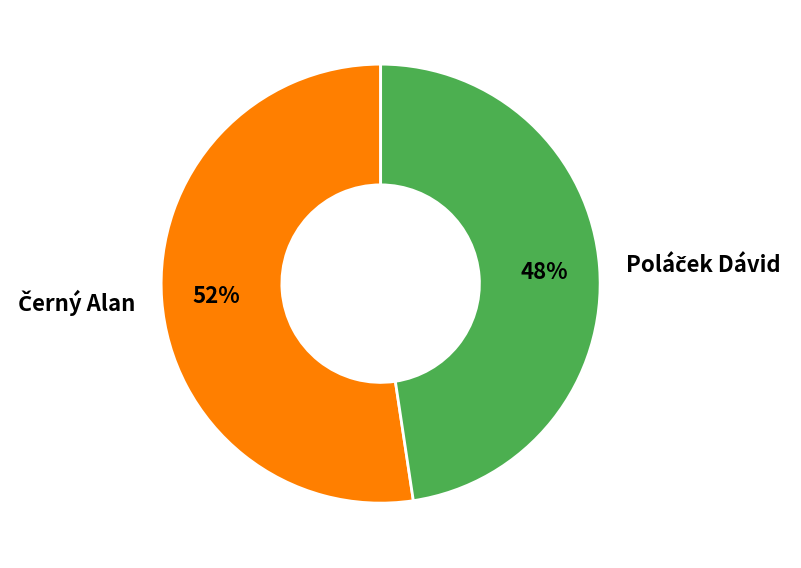

Is there any slice that represents more than half of the pie?

Yes